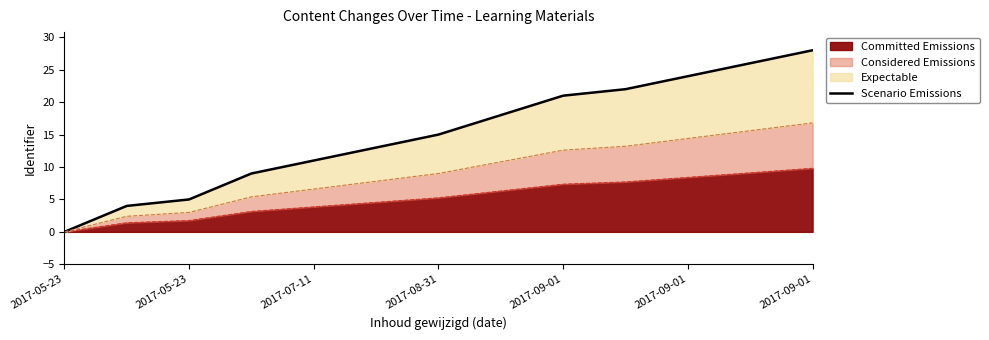

The value at 2017-09-01 is 21. True or false?

True